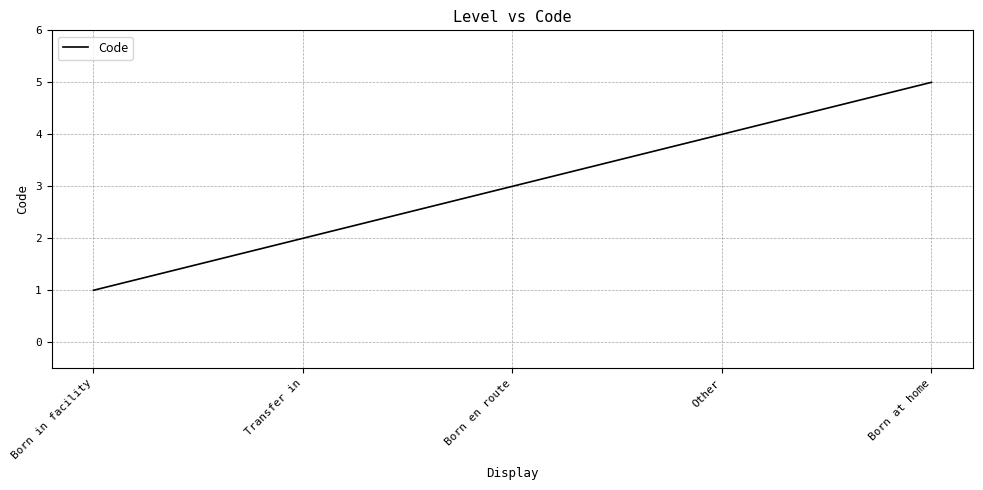

What is the ratio of the value at Other to the value at Transfer in?

2.0